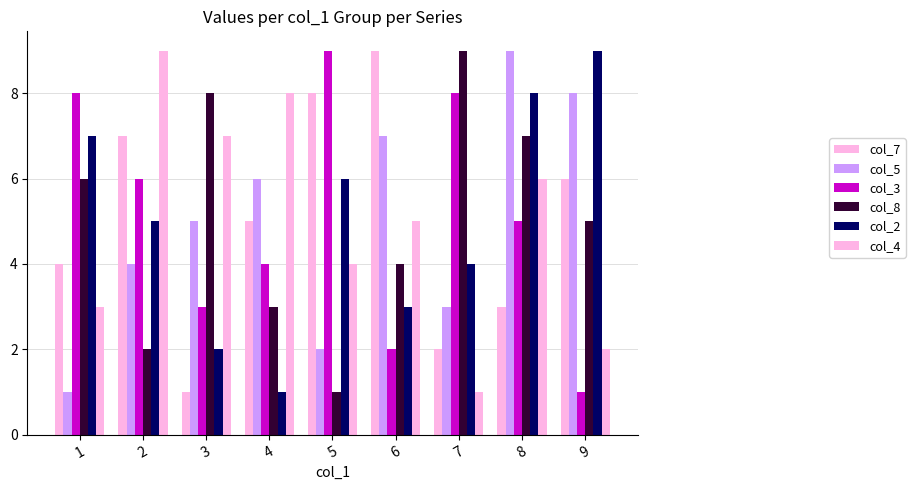

What is the average value of the col_5 series?

5